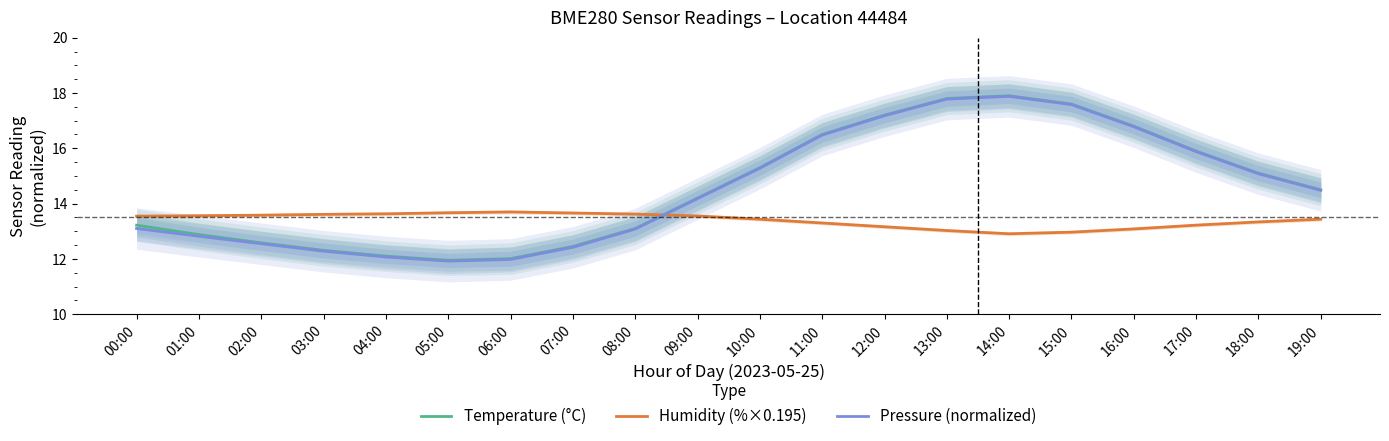

What is the minimum value for Humidity (%×0.195)?

12.9